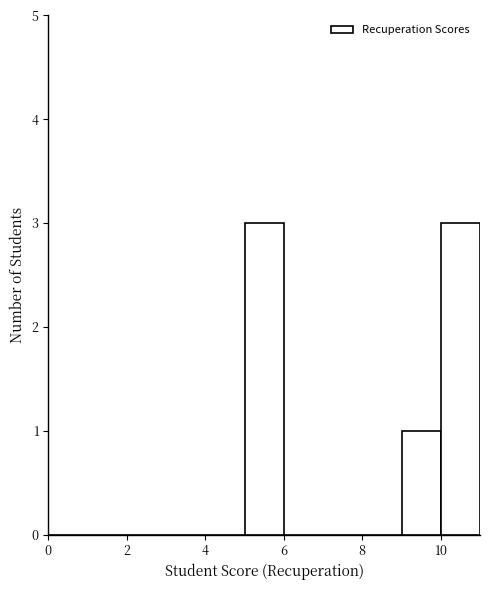

Reading left to right, transcribe this chart: for each bar, give the range it covers on the x-axis and its height. The values are not printed on the chart, so give them approximately, as read against the axis.

0 to 1: 0
1 to 2: 0
2 to 3: 0
3 to 4: 0
4 to 5: 0
5 to 6: 3
6 to 7: 0
7 to 8: 0
8 to 9: 0
9 to 10: 1
10 to 11: 3